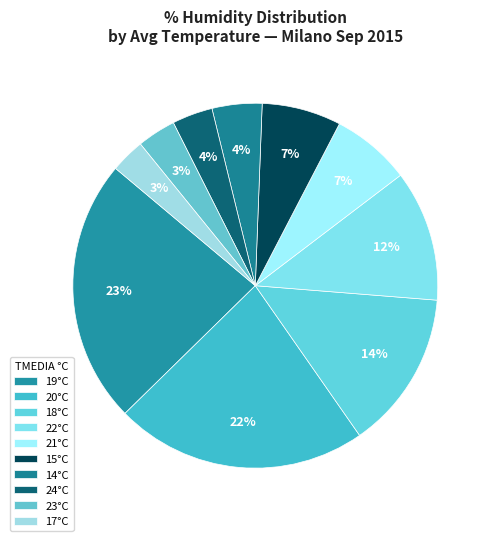

Count the number of slices in the pie.

10